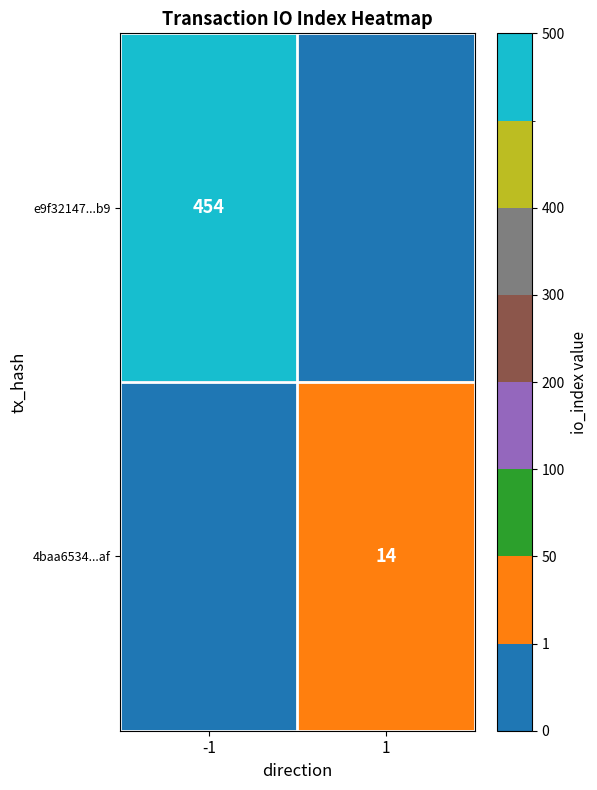

At which category does the chart reach its peak across all series?

-1